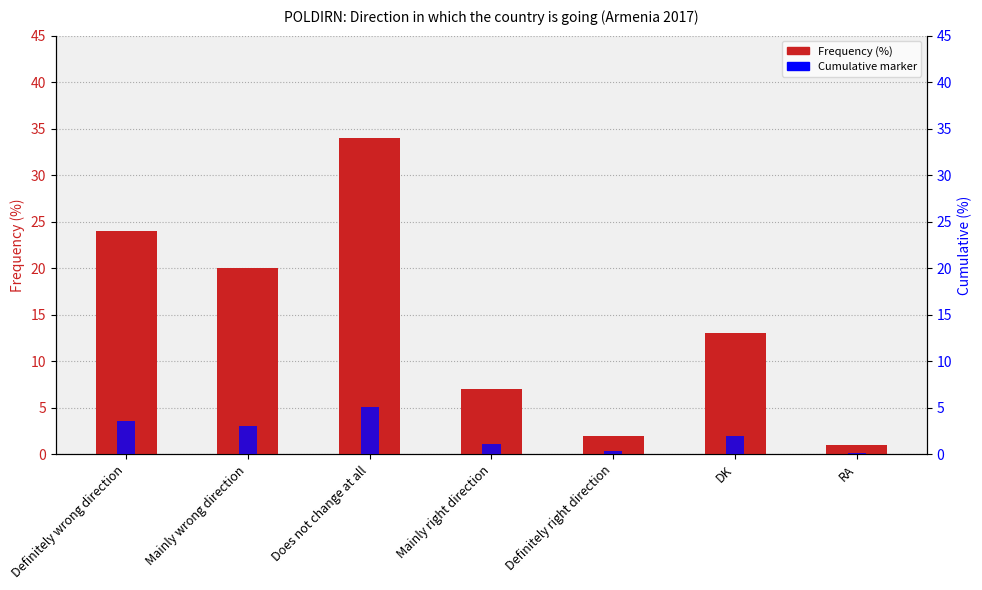

What is the minimum value shown in the chart?

0.1